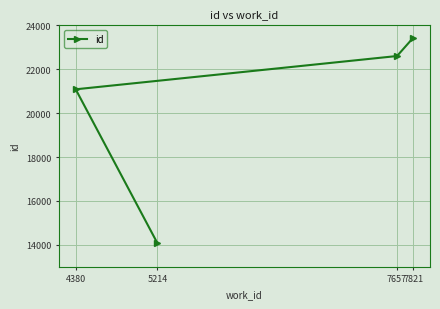

What is the smallest value displayed?

14071